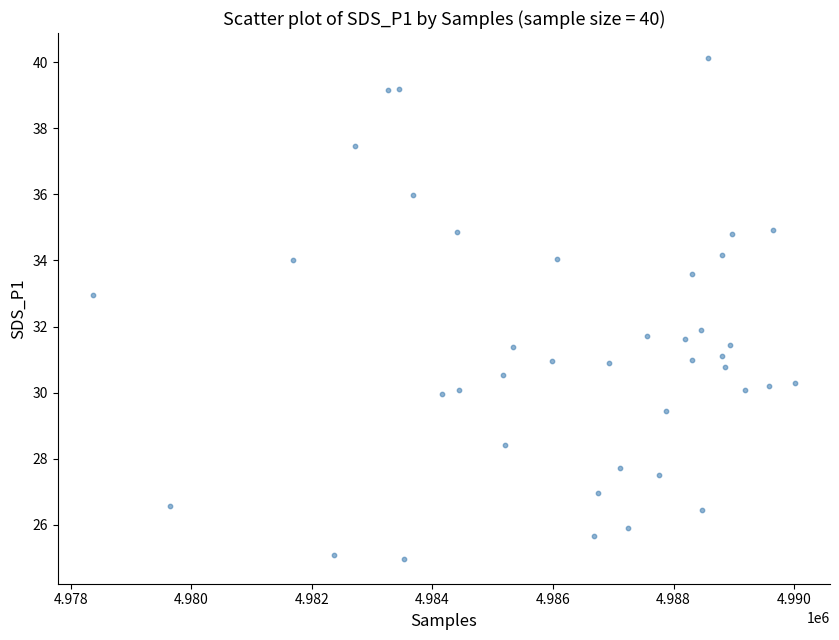

What is the range of Y values (max minus min)?

15.2